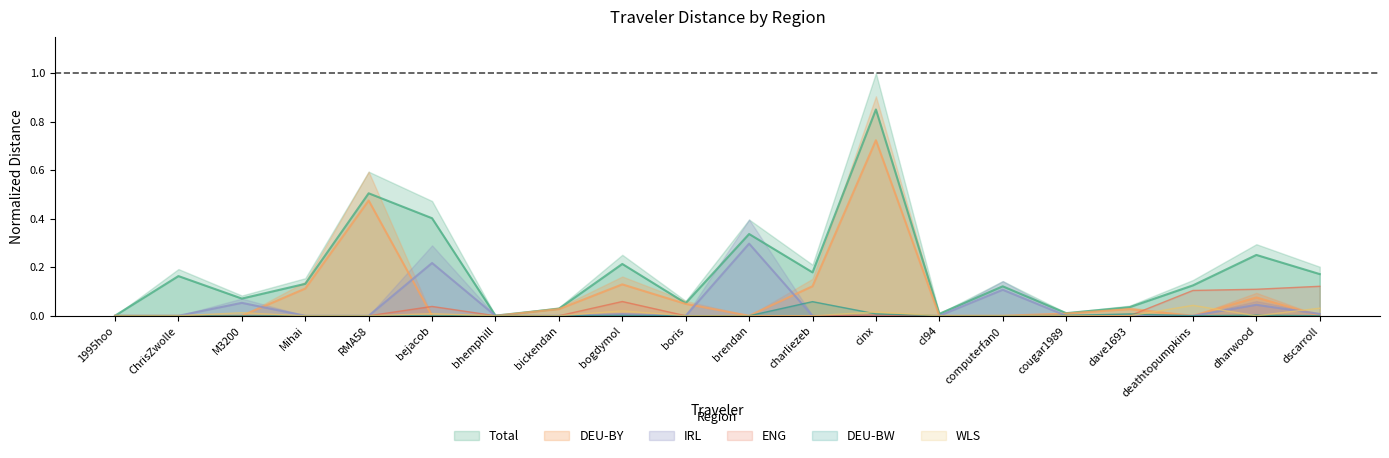

What is the total value across all series at bickendan?

0.1